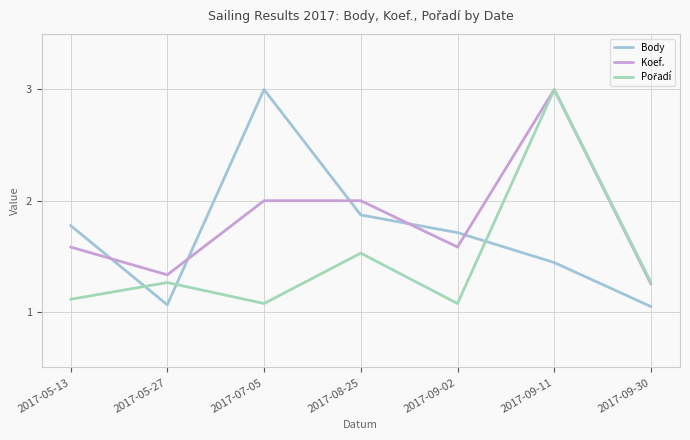

Does the chart have visible grid lines?

Yes